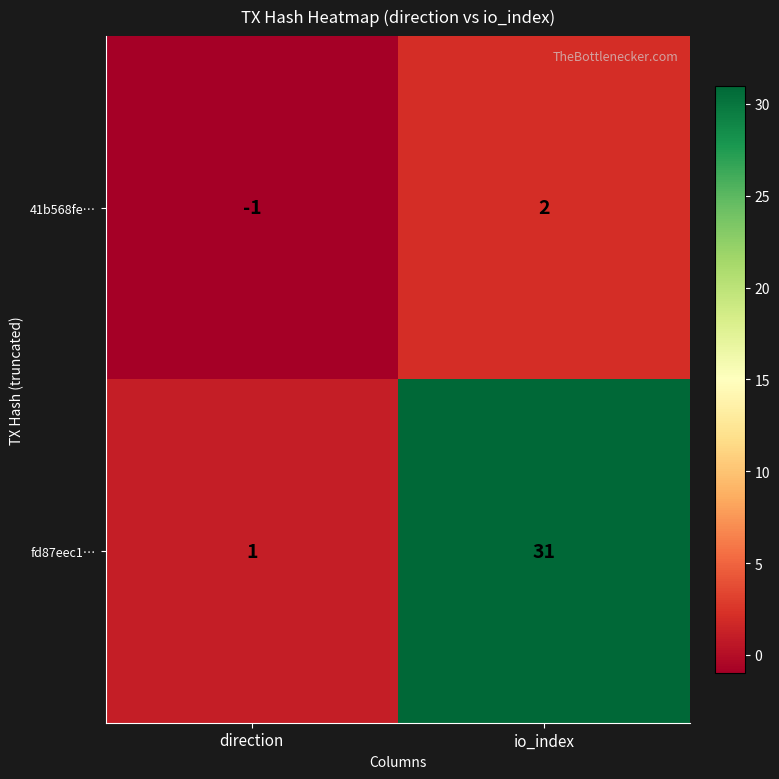

Which category has the lowest value across all series?

direction